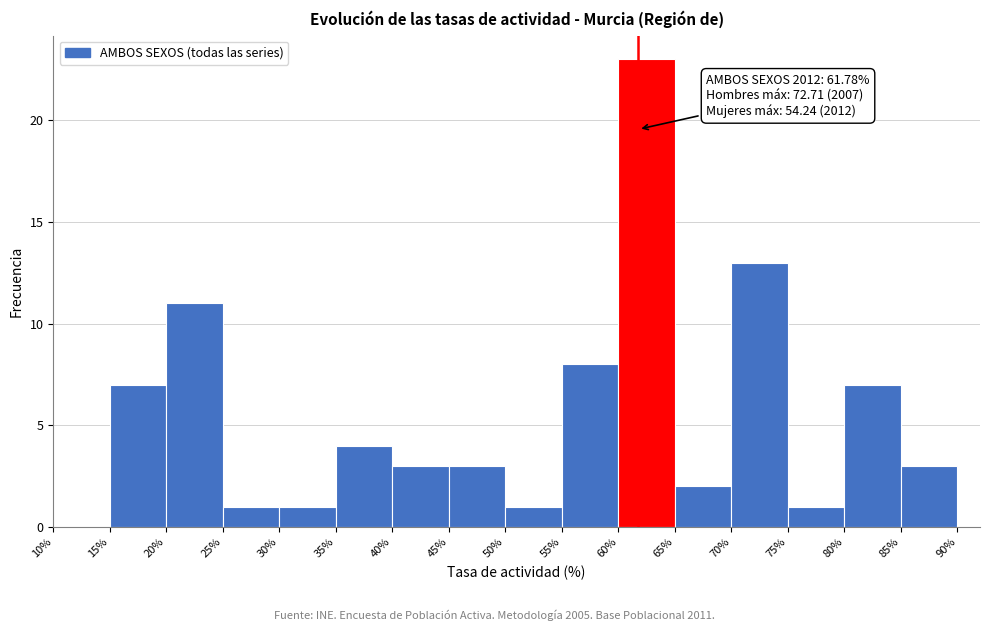

Over which range of the x-axis is the bar tallest?

60% to 65%